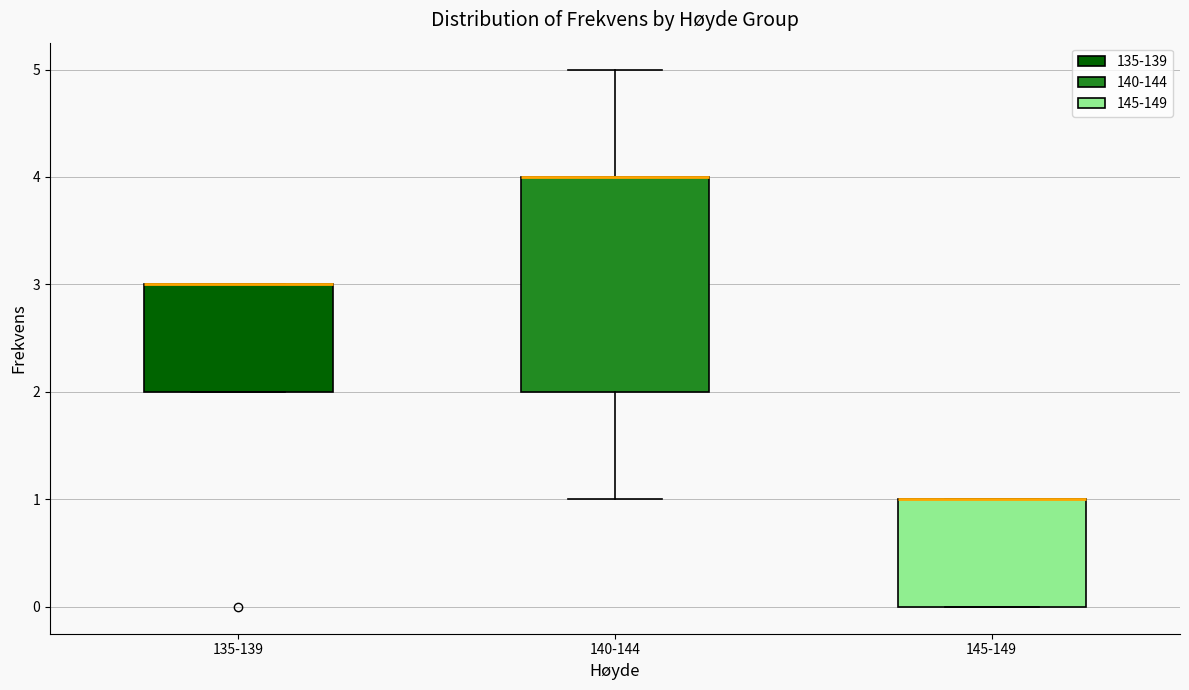

Which box is the tallest, from its lower edge to its upper edge?

140-144